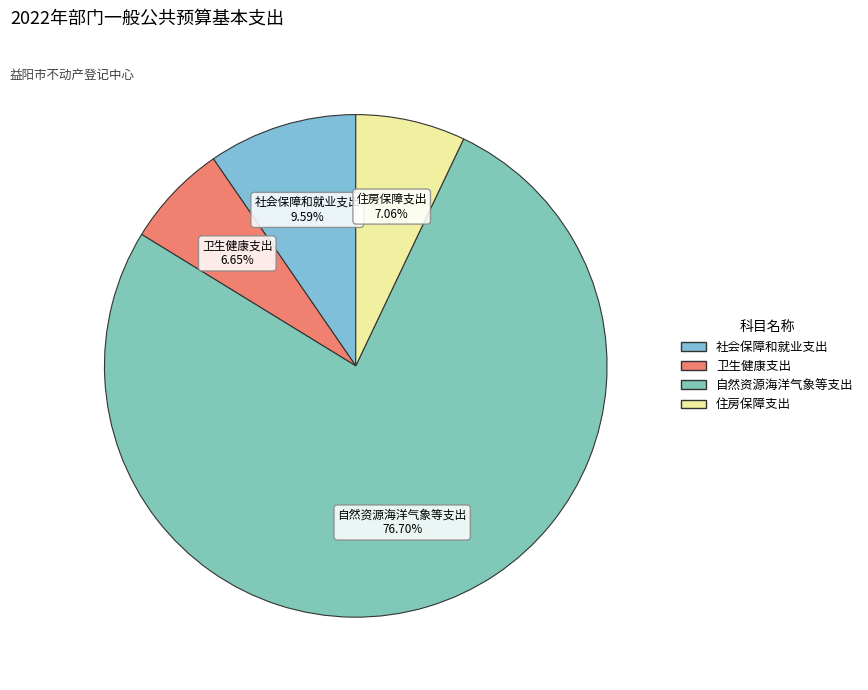

Which category has the biggest portion of the pie?

自然资源海洋气象等支出